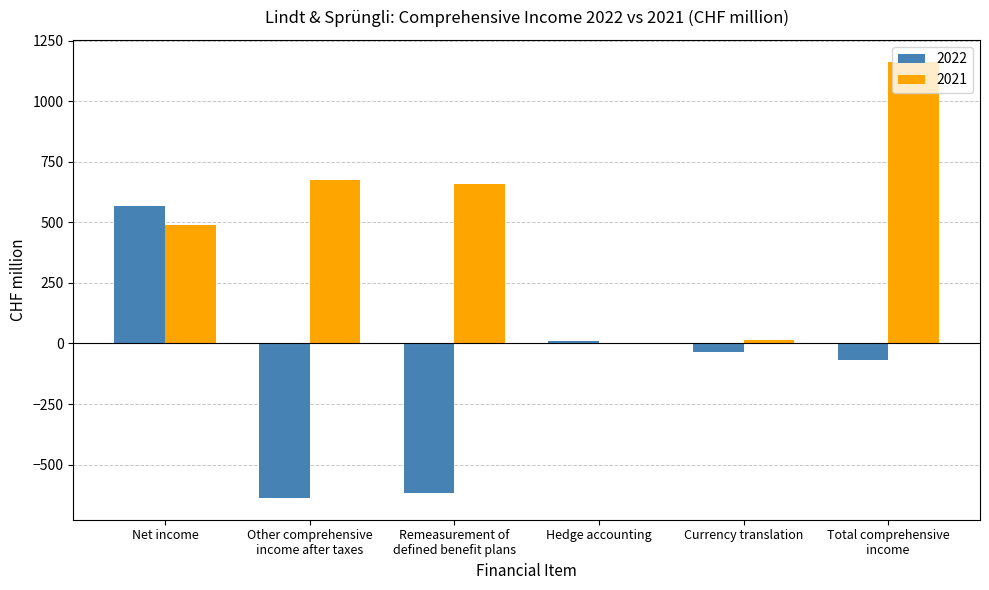

Which category has the highest value in the 2022 series?

Net income